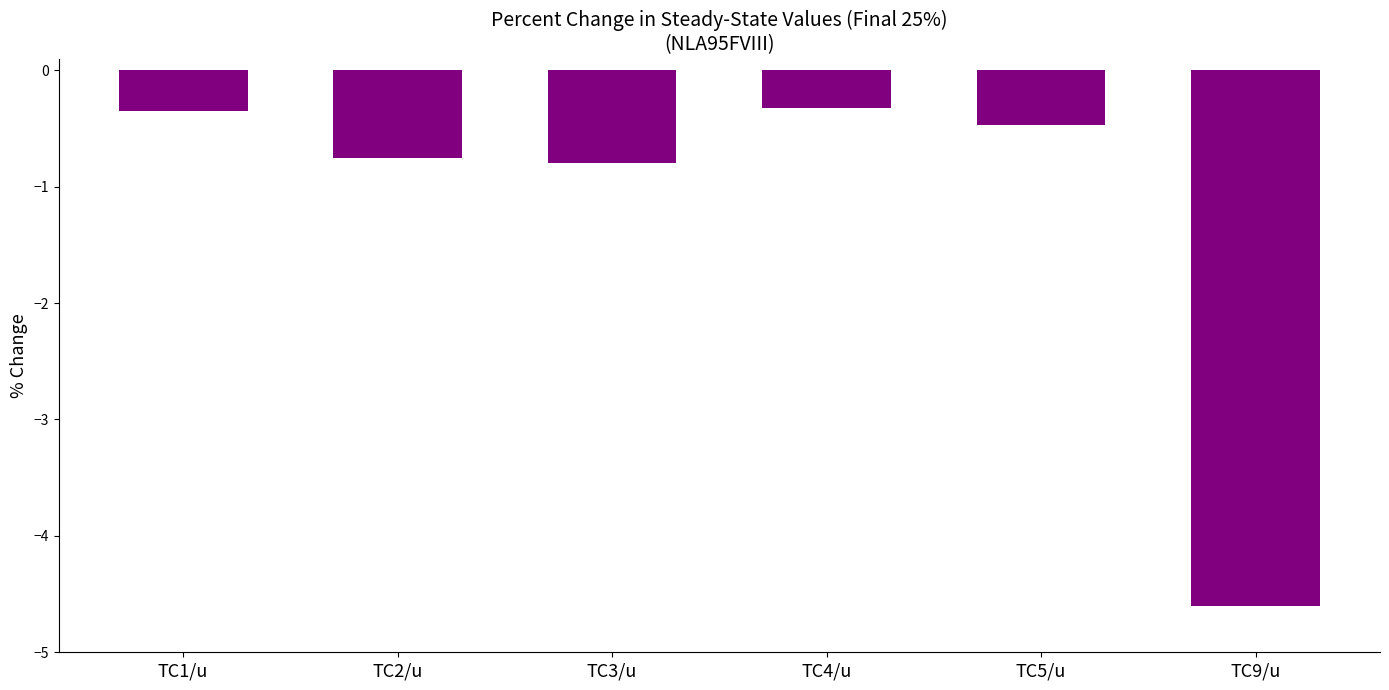

Which label corresponds to the smallest value in the chart?

TC9/u